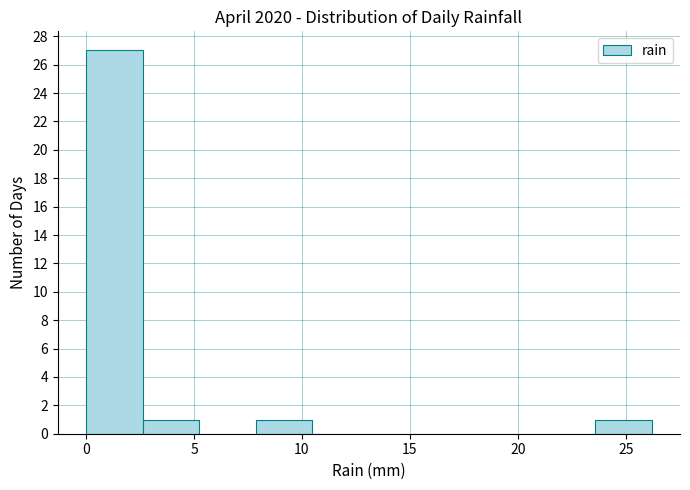

How tall is the bar that spans 8.0 to 10.5 on the x-axis? Neither the bar edges nor the heights are printed on the chart, so give them approximately, as read against the axes.

1